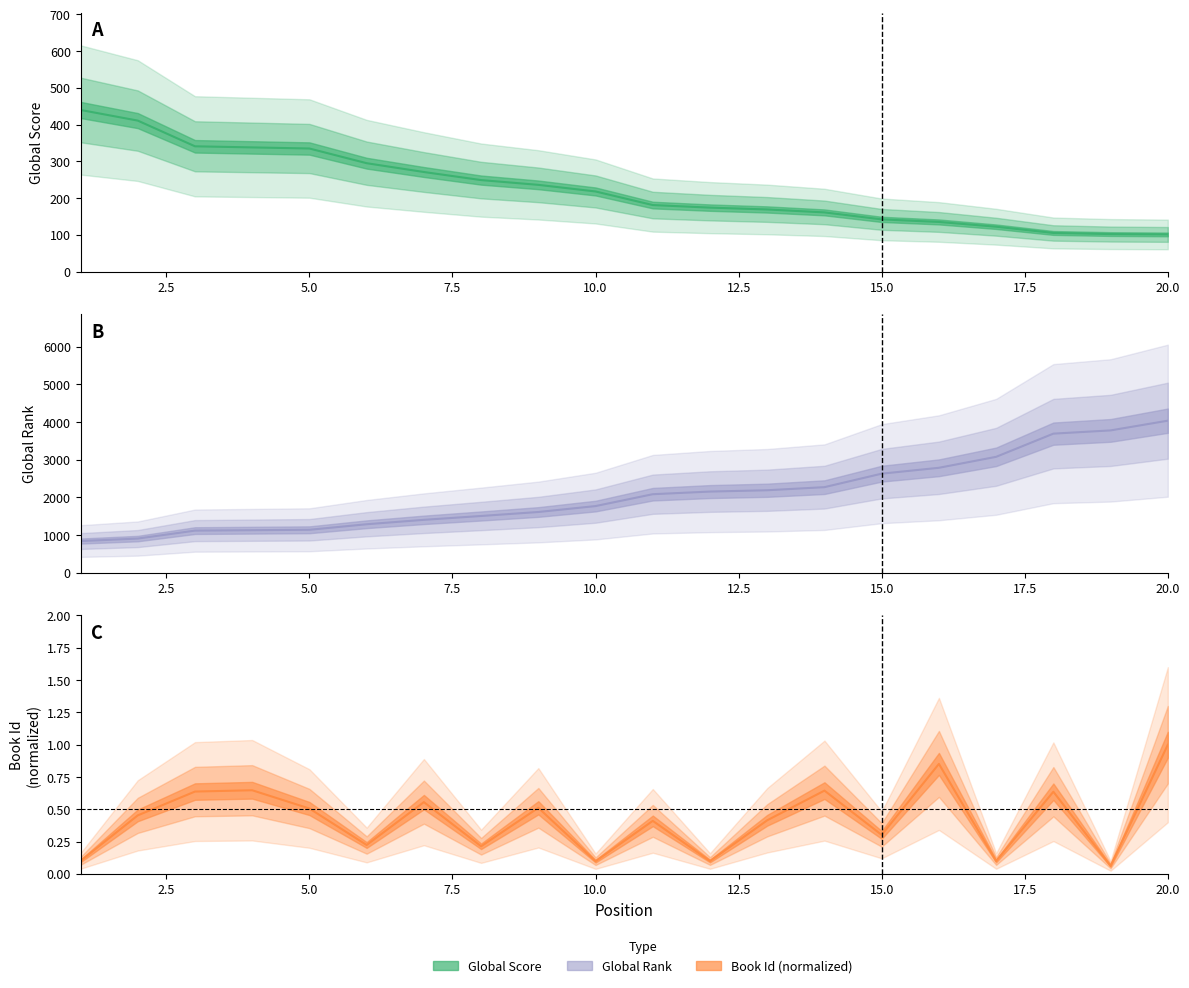

List the series in order of their peak value, lowest first.

Id, Global Score, Global Rank